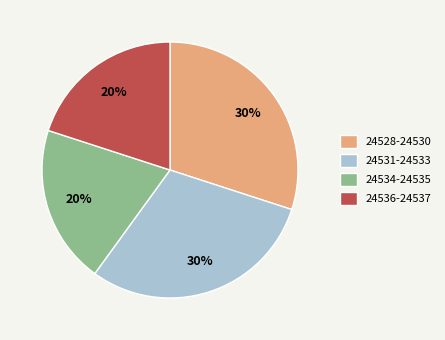

How many slices are in this pie chart?

4